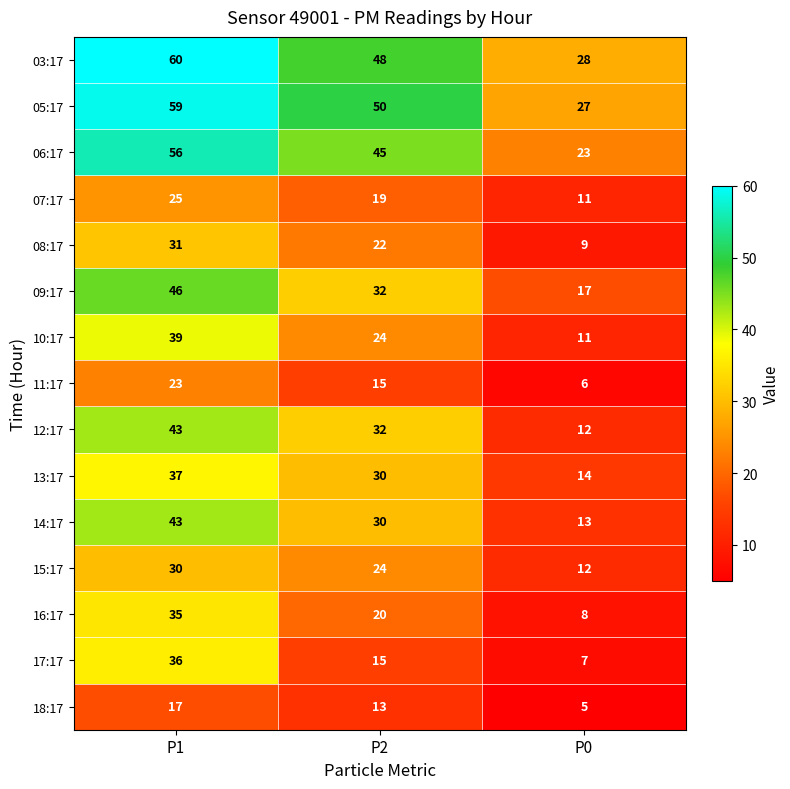

At which label is 16:17 closest to 21?

P2